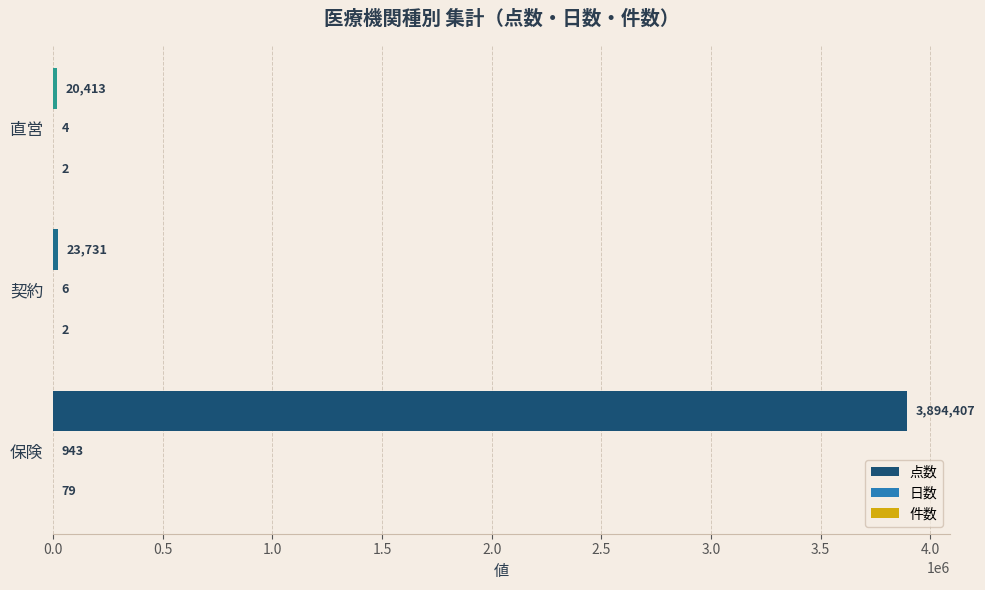

At which label is 点数 closest to 1957410?

契約